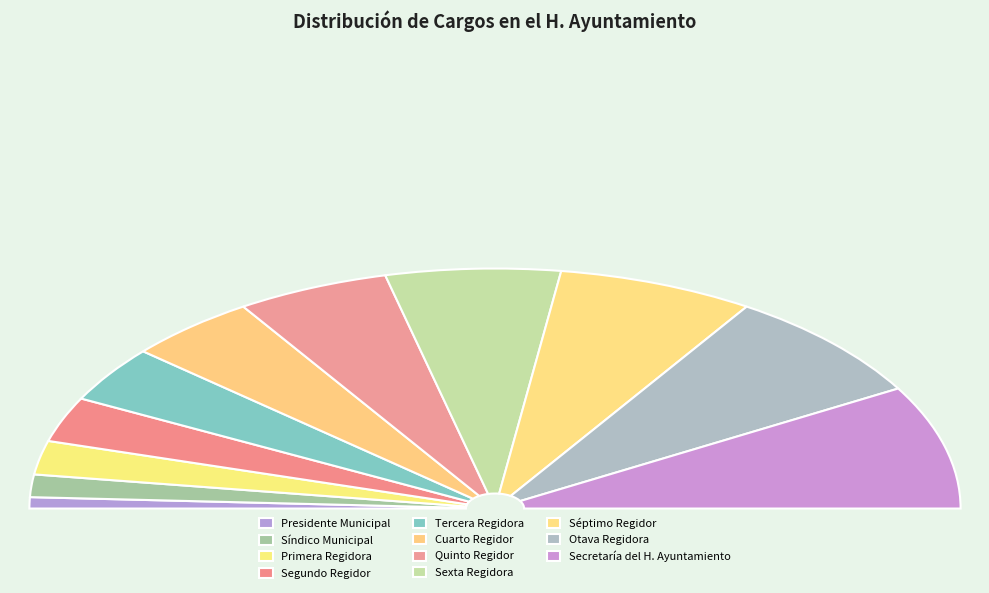

What percentage is the Síndico Municipal slice, to the nearest percent?

3%